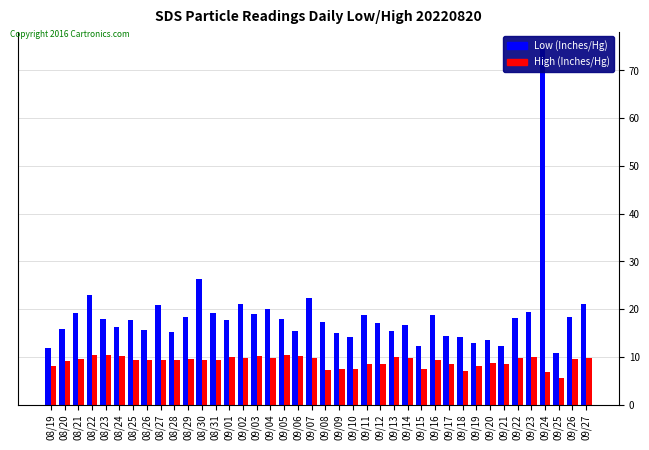

Is the value of Low (Inches/Hg) at 08/21 greater than the value of High (Inches/Hg) at 08/30?

Yes